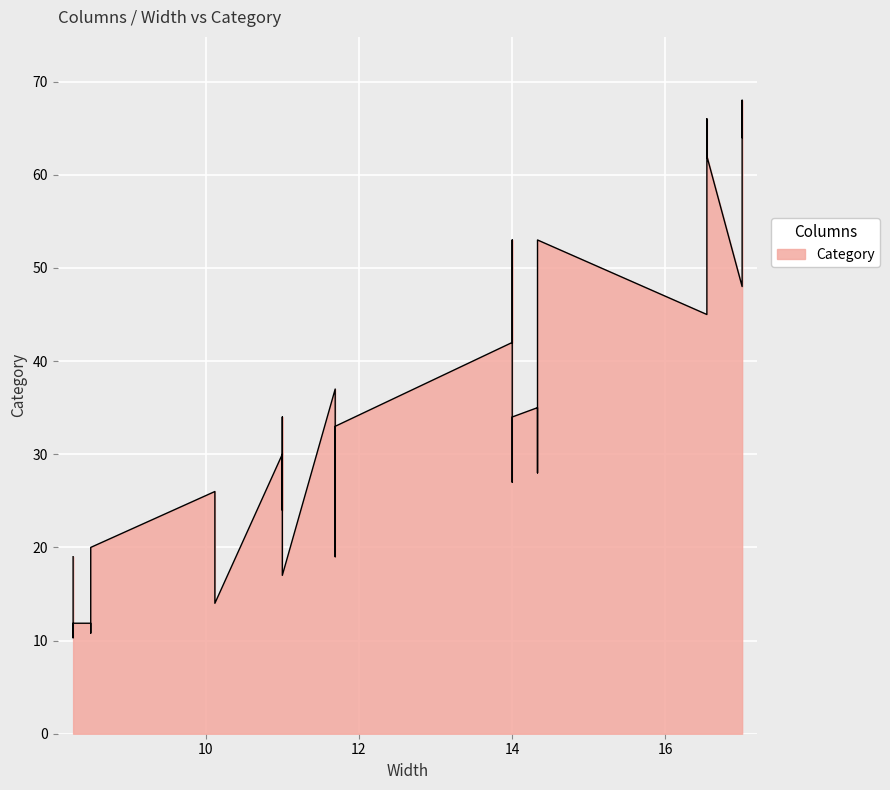

What is the value of the Width point at the 36th from the left?

8.5